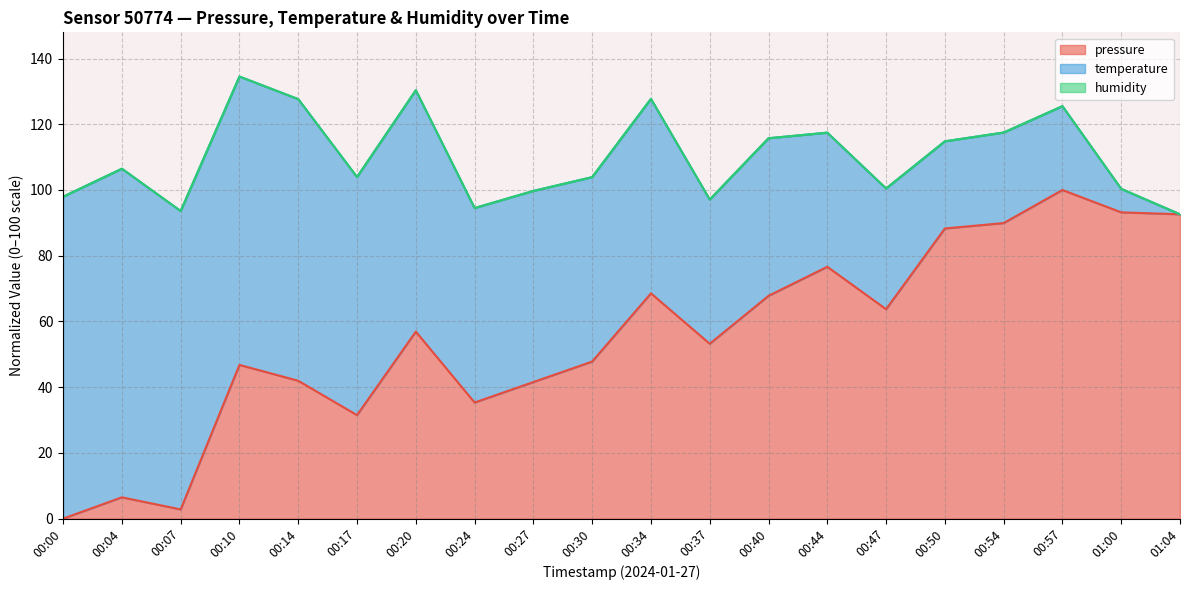

What is the value of the pressure (line) point at the 17th from the left?

89.9